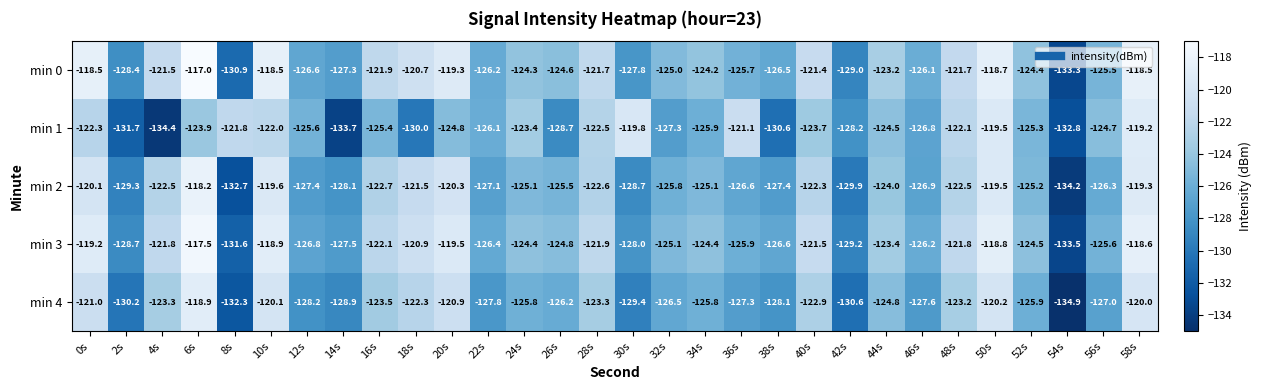

The value of min 4 at 44s is -124.8. True or false?

True